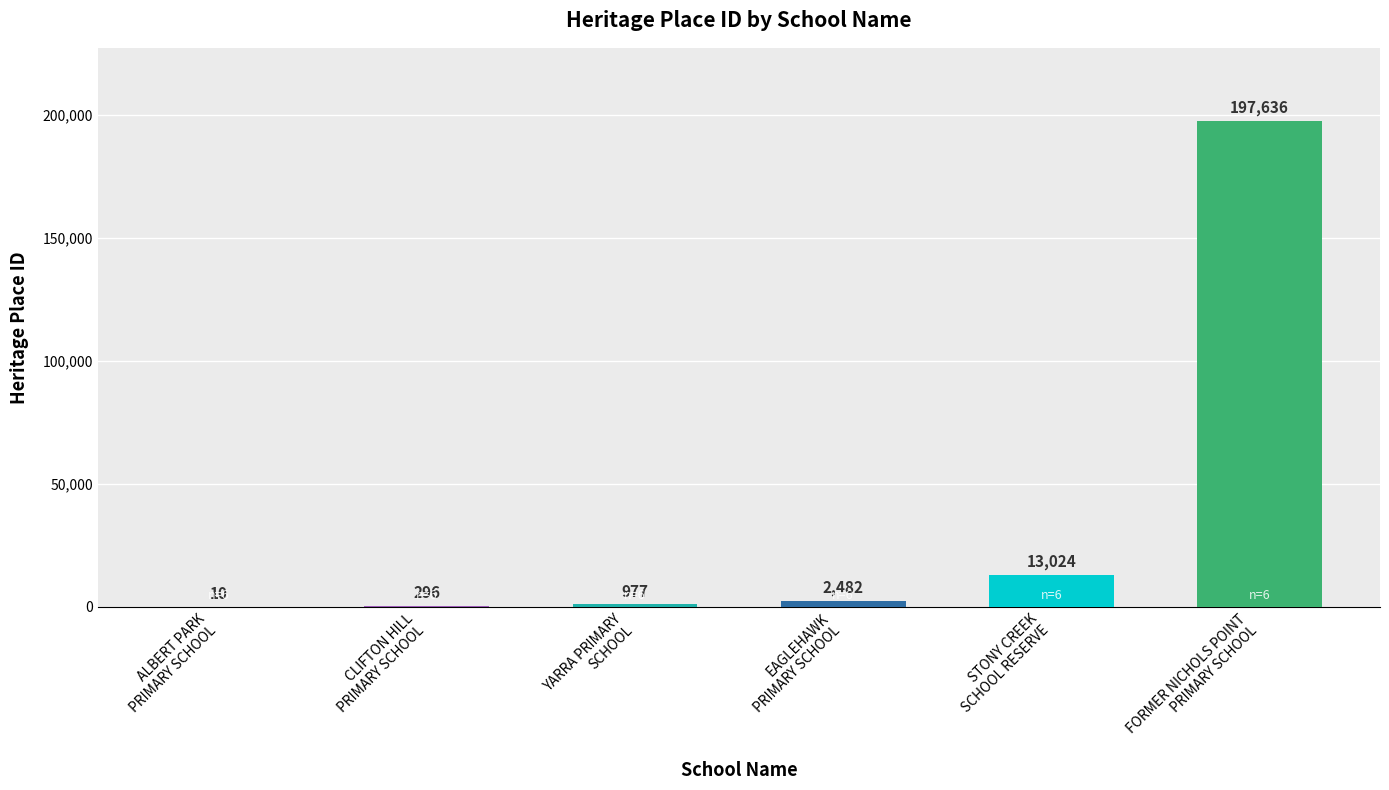

At which category does the chart reach its peak across all series?

FORMER NICHOLS POINT
PRIMARY SCHOOL